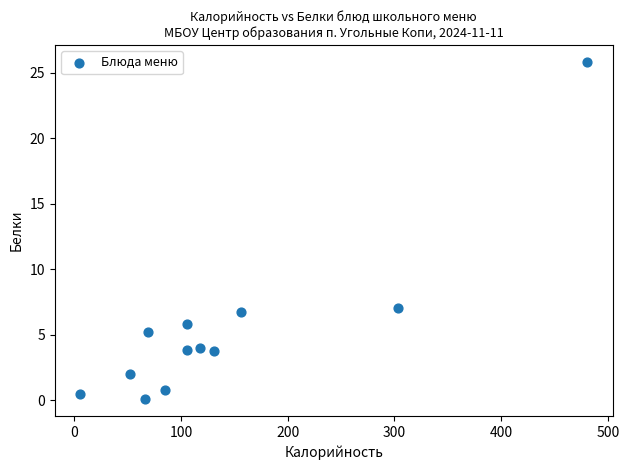

What is the average Y value?

5.5